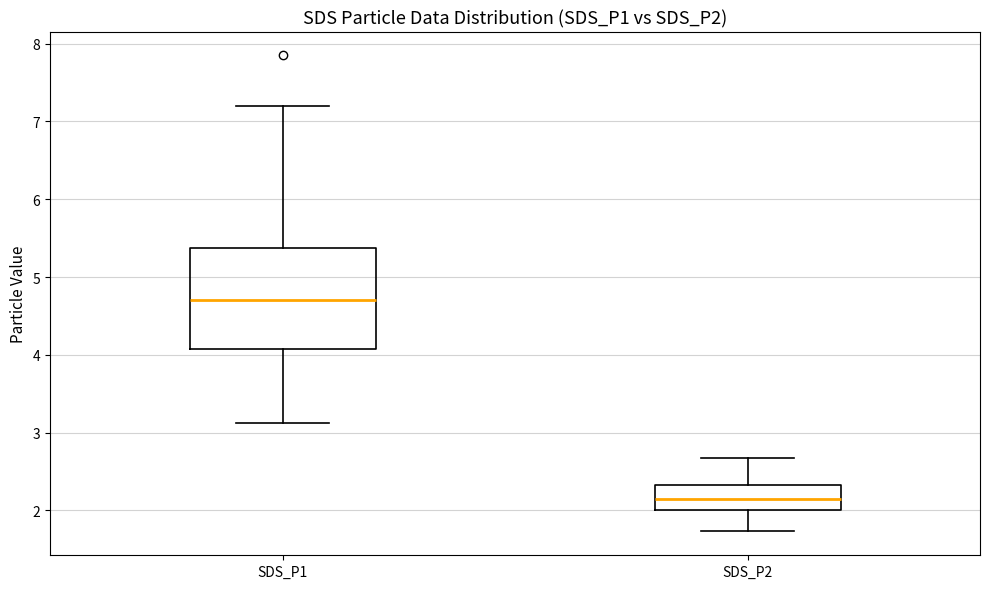

Which box is the tallest, from its lower edge to its upper edge?

SDS_P1